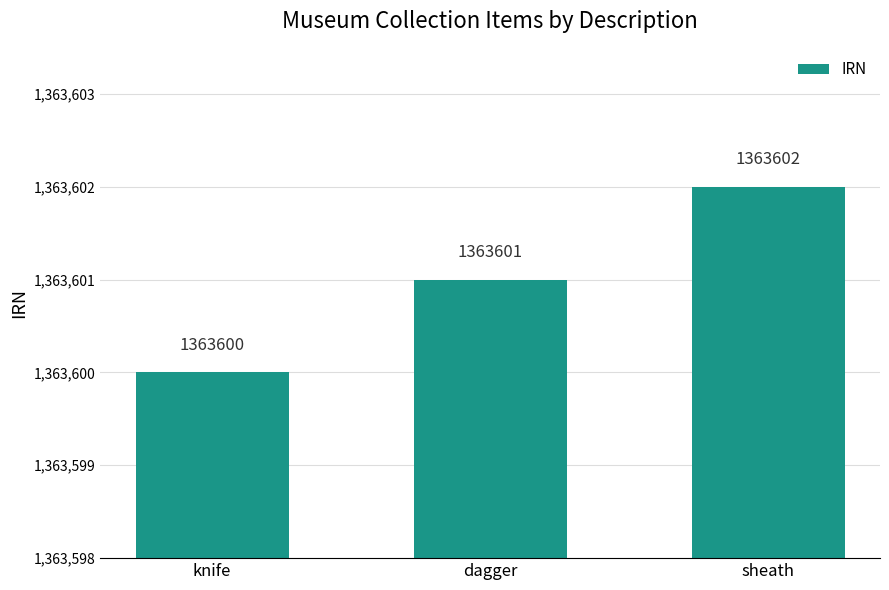

Where is the data nearest to the value 1363601?

dagger